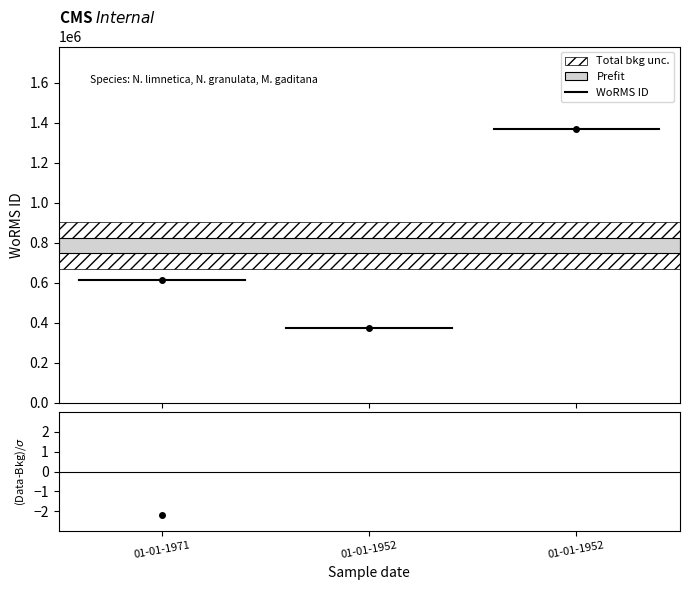

What is the difference between the maximum and minimum values?

994431